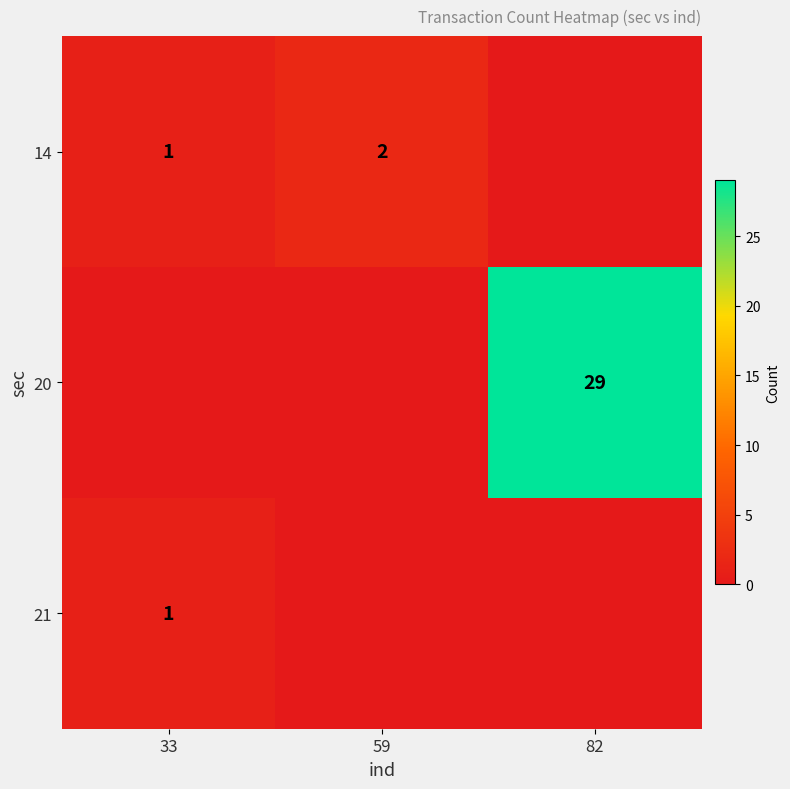

True or false: 14 has a value of 1 at 59.

False